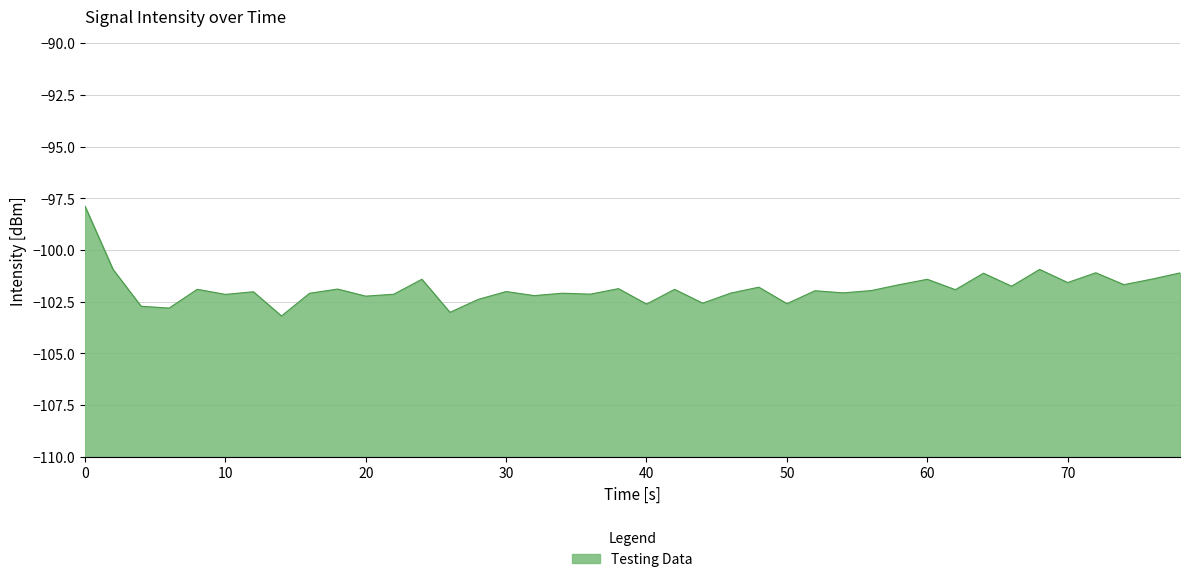

What is the sum of all values?

-4074.3